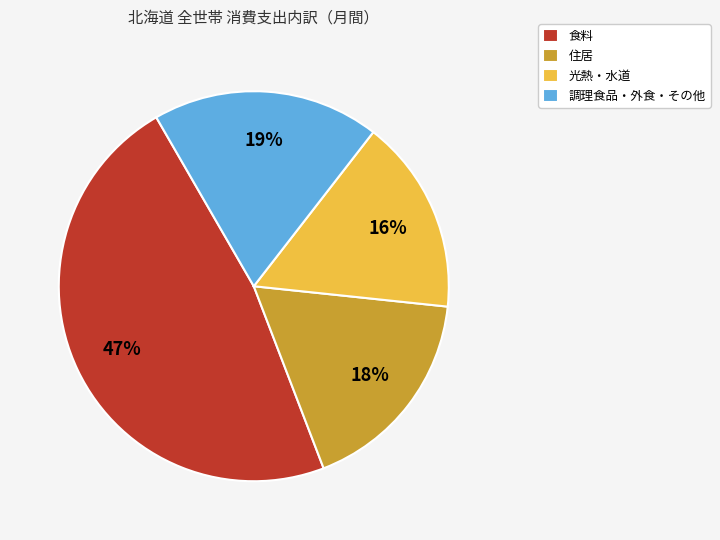

To the nearest percent, what is the average slice percentage?

25%